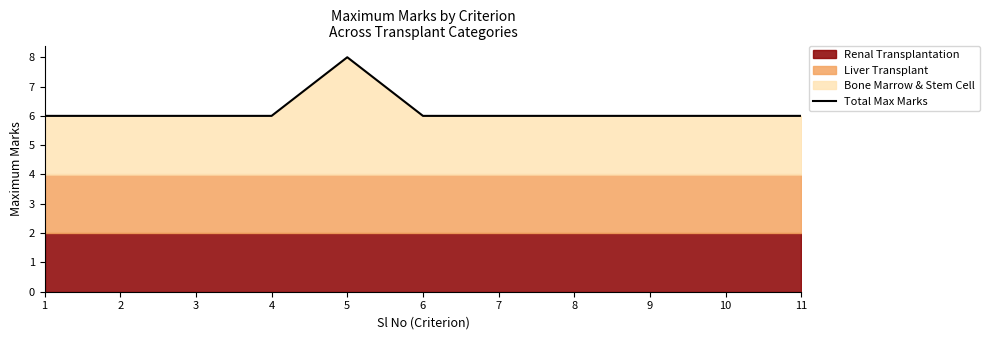

True or false: the data has more than 2 interior local peaks.

False